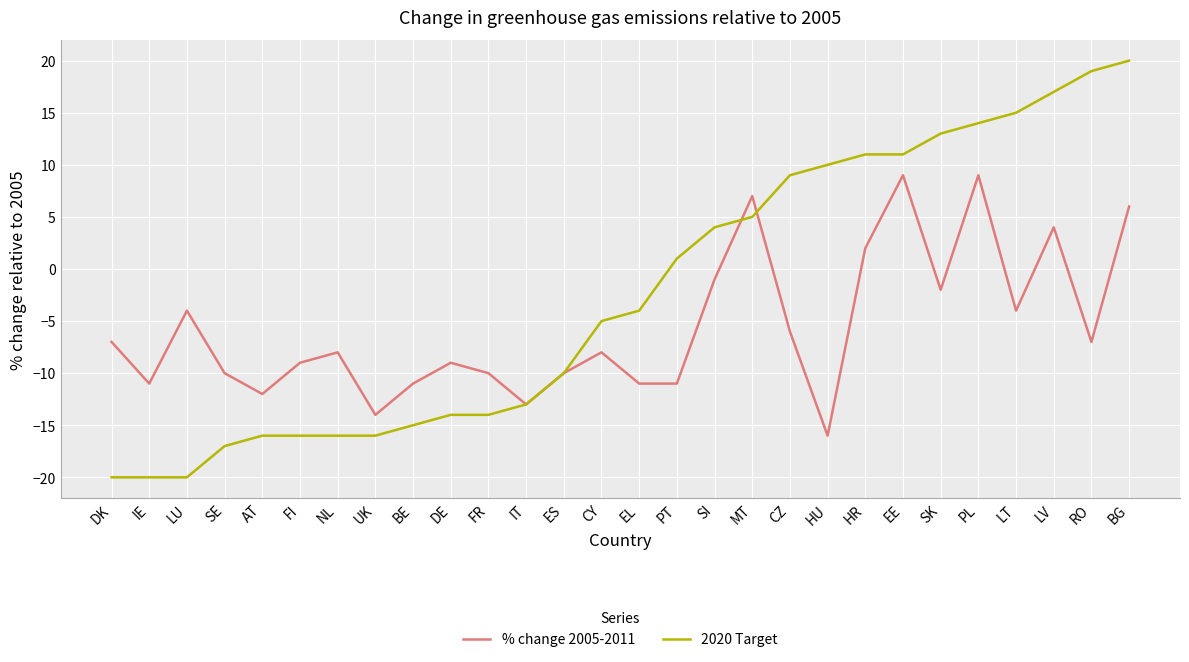

Reading left to right, list all the values displayed in this chart.

% change 2005-2011: -7	-11	-4	-10	-12	-9	-8	-14	-11	-9	-10	-13	-10	-8	-11	-11	-1	7	-6	-16	2	9	-2	9	-4	4	-7	6
2020 Target: -20	-20	-20	-17	-16	-16	-16	-16	-15	-14	-14	-13	-10	-5	-4	1	4	5	9	10	11	11	13	14	15	17	19	20